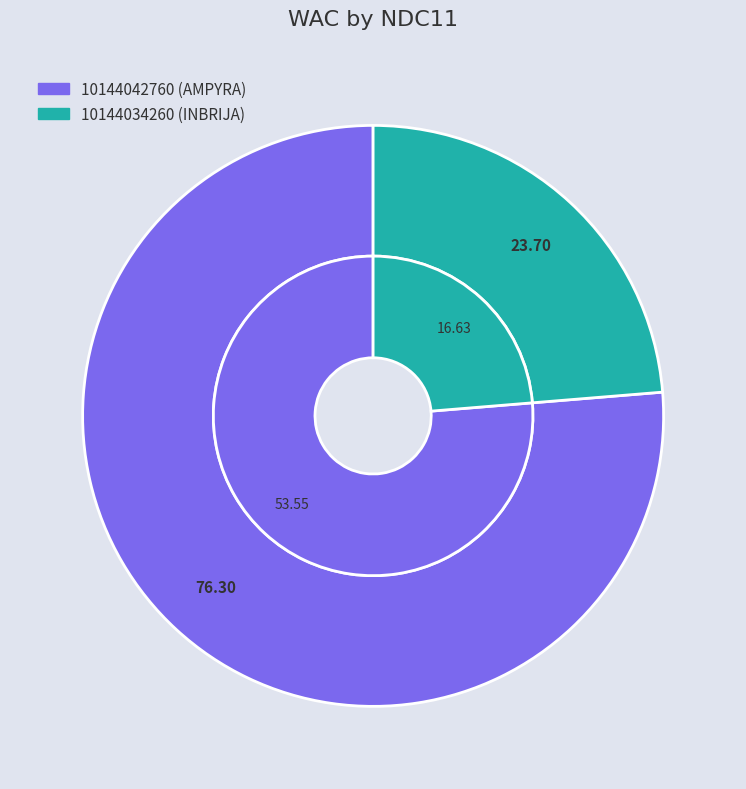

Does 10144042760 (AMPYRA) represent more than half of the total?

Yes